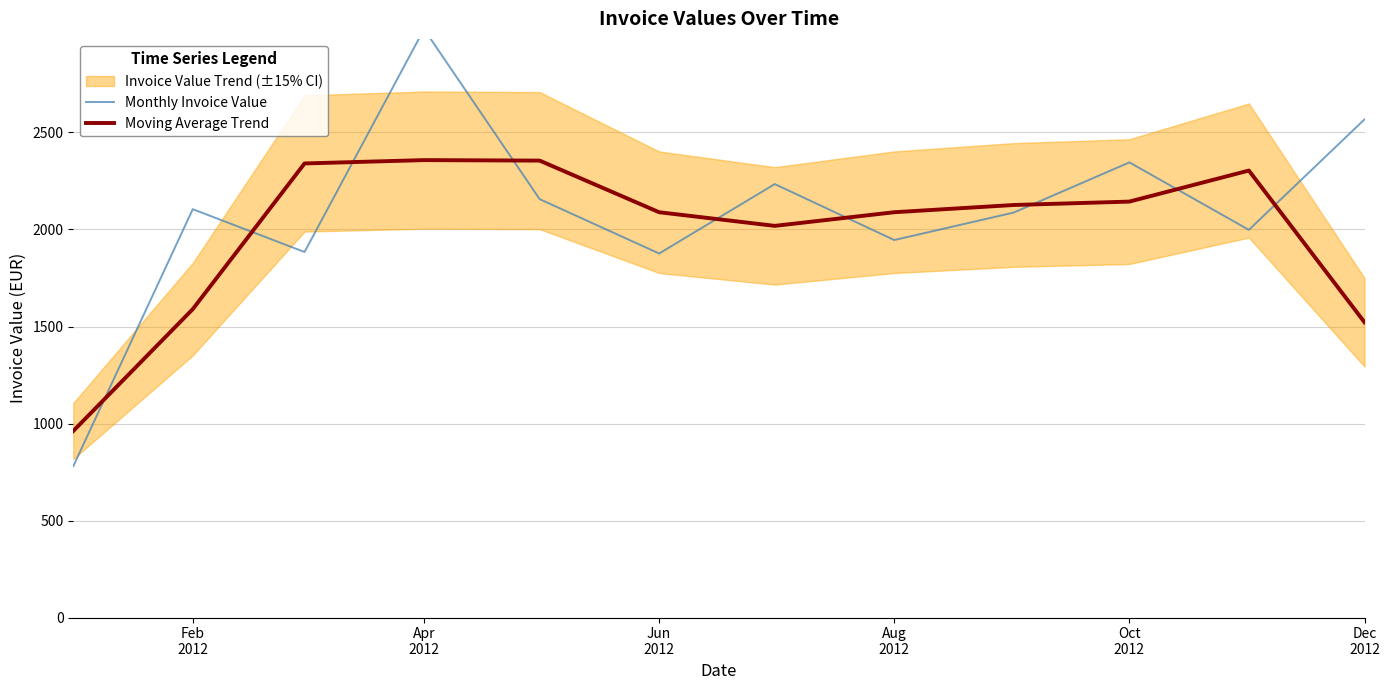

True or false: Moving Average Trend and Monthly Invoice Value cross at least once.

True